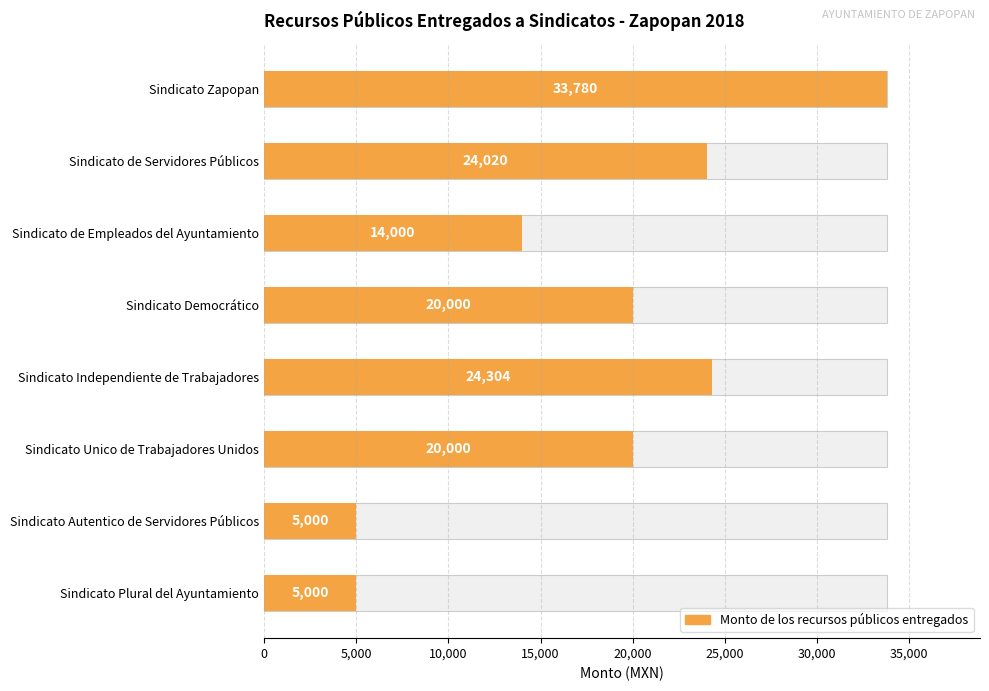

What position from the left is Sindicato Plural del Ayuntamiento?

8